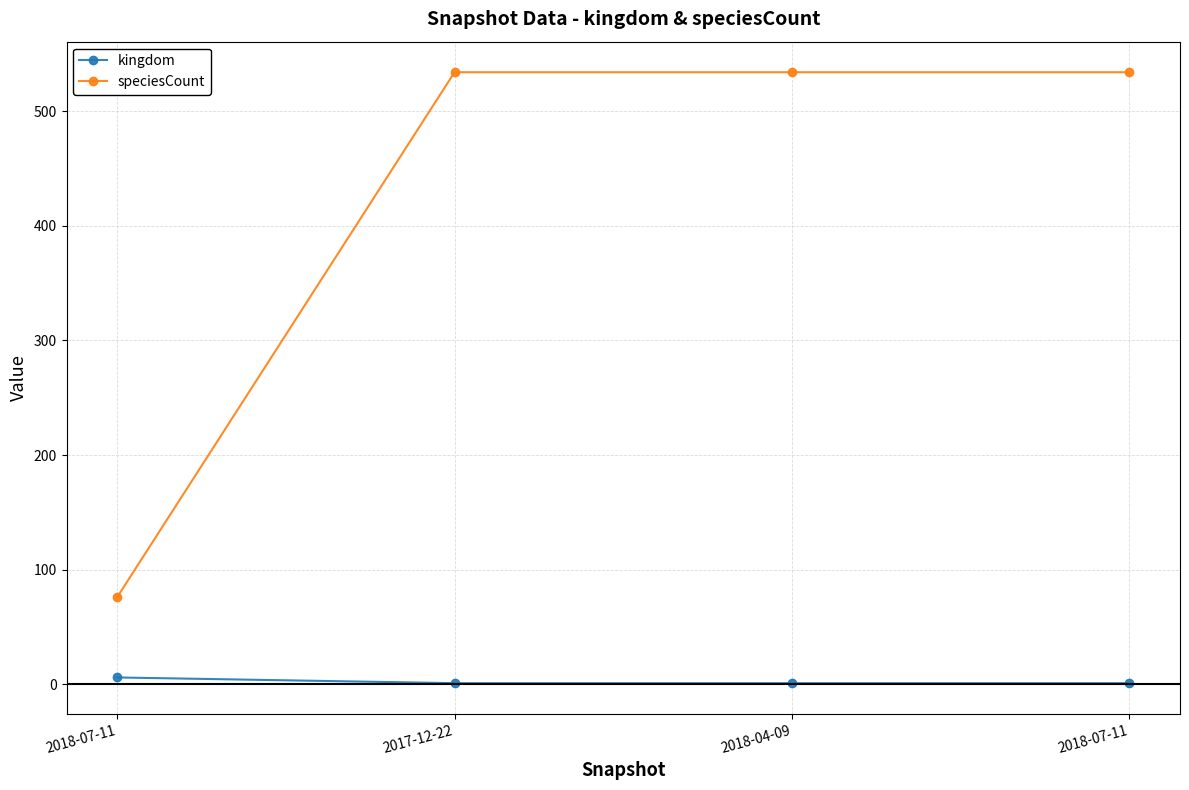

Reading left to right, transcribe all the data shown in this chart.

kingdom: 2018-07-11=6	2017-12-22=1	2018-04-09=1	2018-07-11=1
speciesCount: 2018-07-11=76	2017-12-22=534	2018-04-09=534	2018-07-11=534